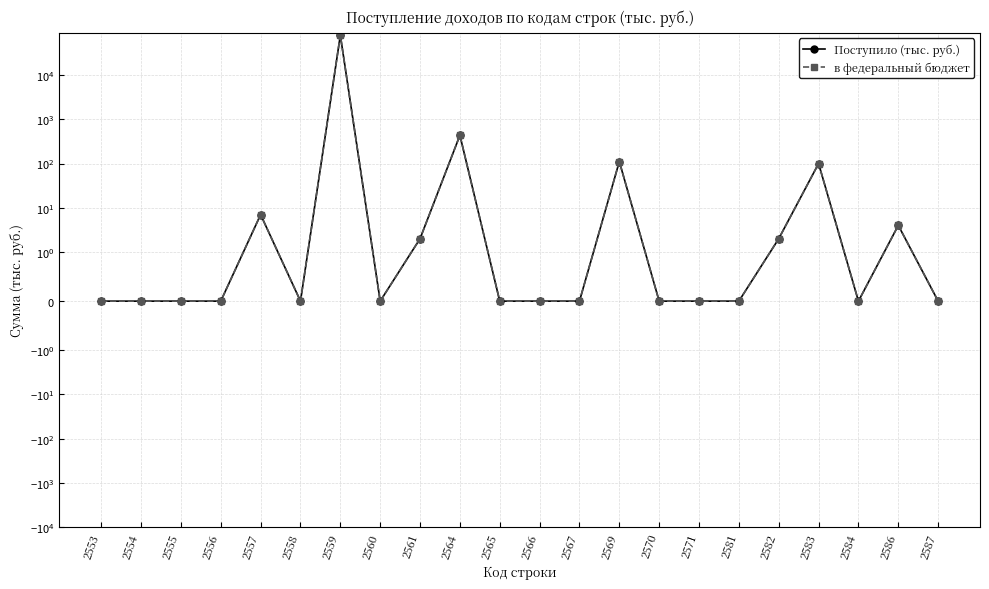

At which category does в федеральный бюджет reach its first local peak?

2557